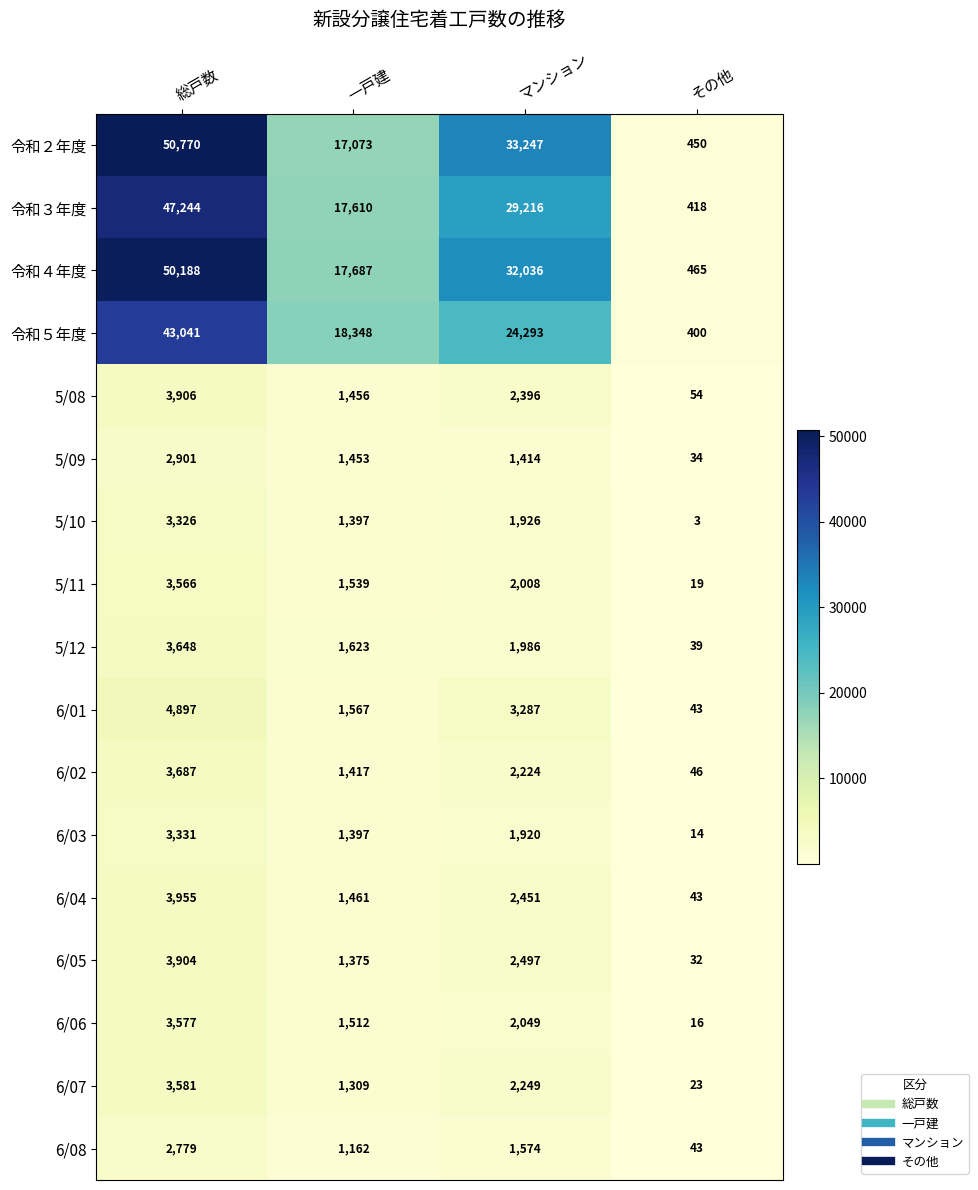

What is the sum of the 5/09 values at その他 and マンション?

1448